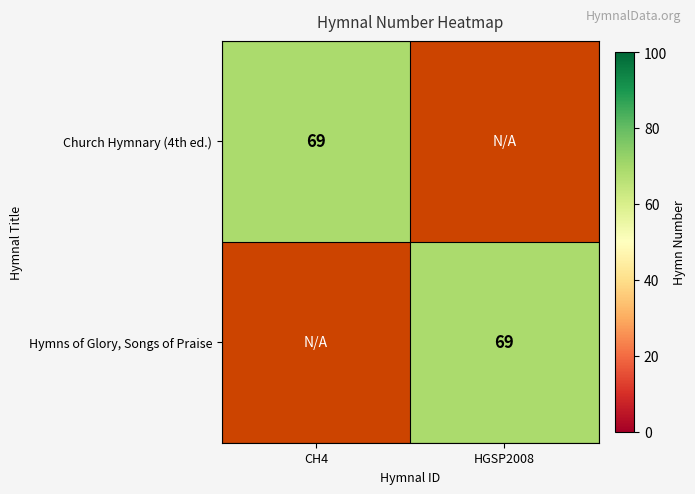

The value of Hymns of Glory, Songs of Praise at HGSP2008 is 69. True or false?

True